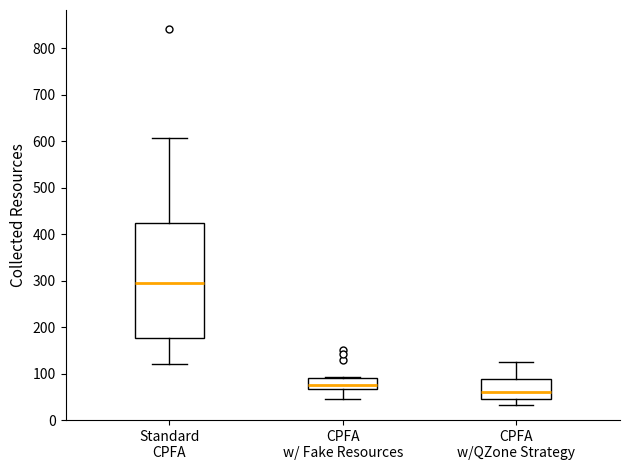

Which box is the tallest, from its lower edge to its upper edge?

Standard CPFA